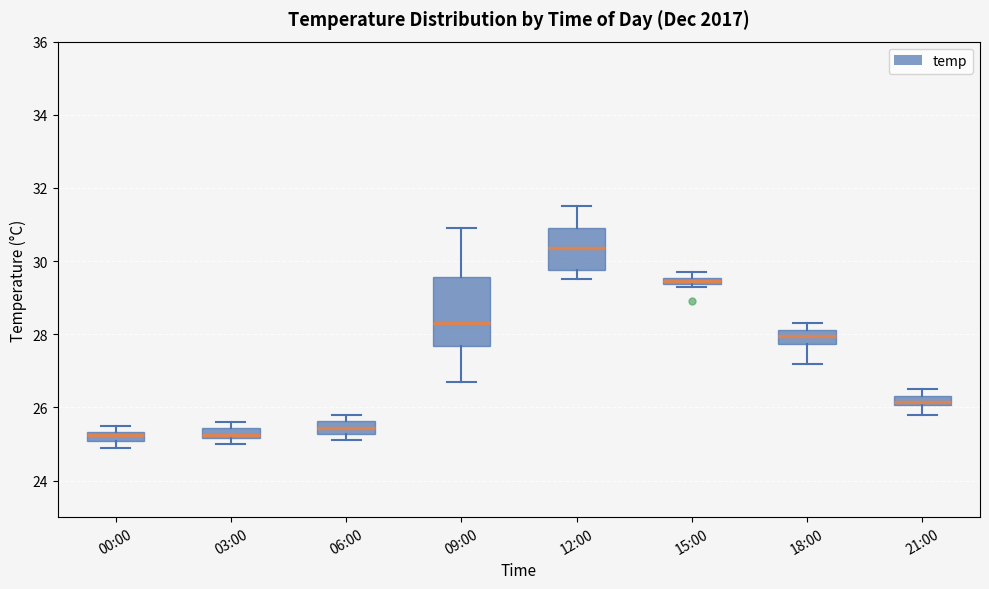

Comparing the boxes themselves (not the whiskers), which one is the tallest?

09:00